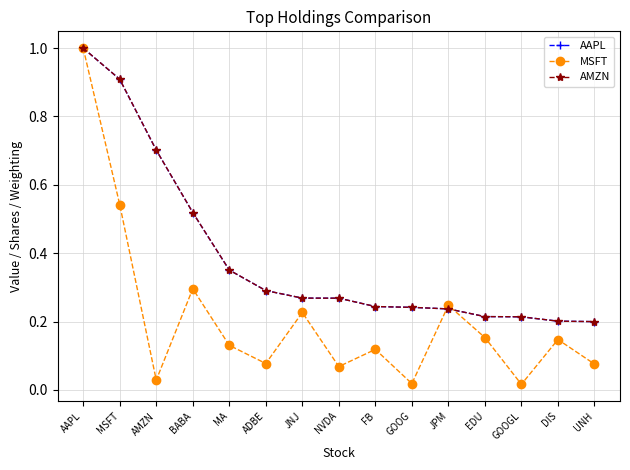

Between JNJ and NVDA, which series saw the biggest shift?

MSFT